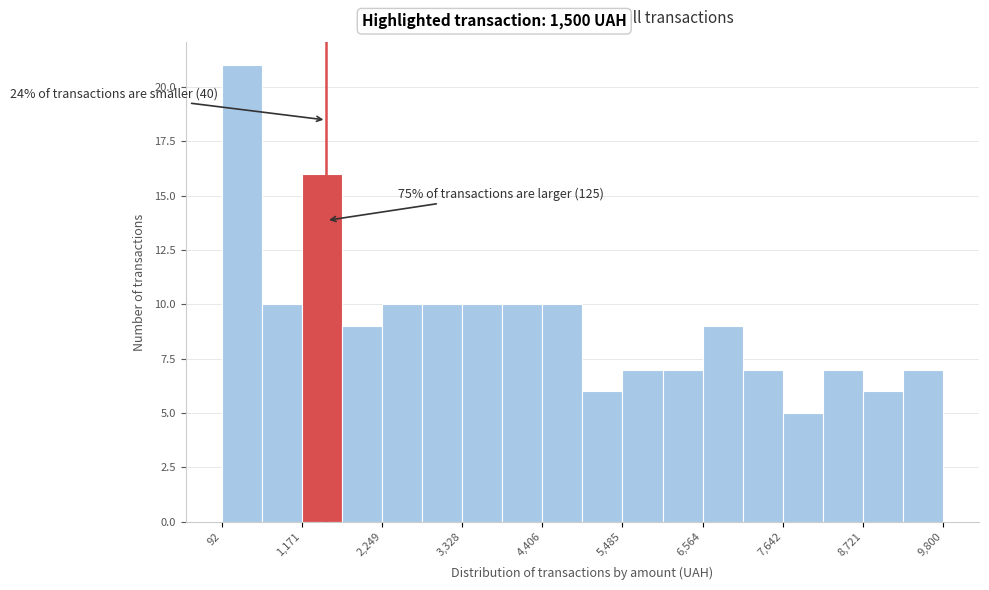

Around what value on the x-axis is the tallest bar? Give the approximate position of its centre, as read against the axis.

400